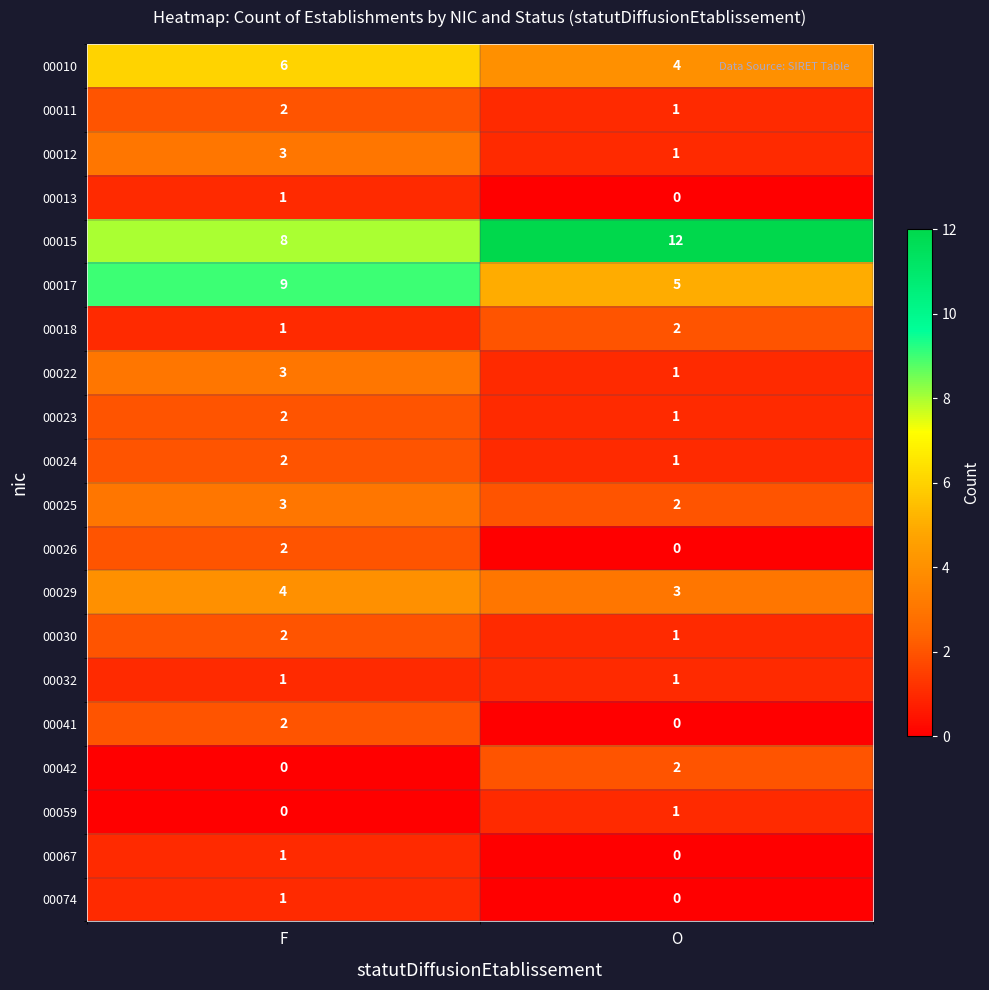

What is the difference between the maximum and minimum values in the 00017 series?

4